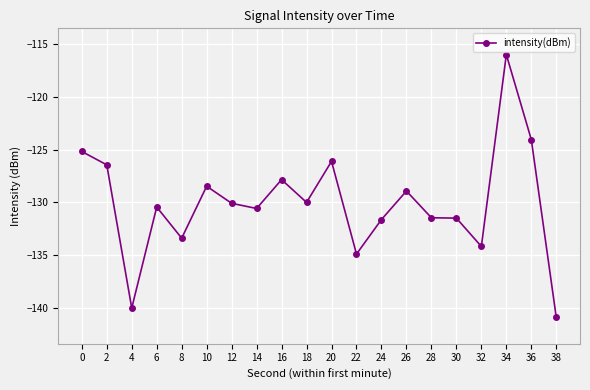

At which category does the data reach its first local valley?

4